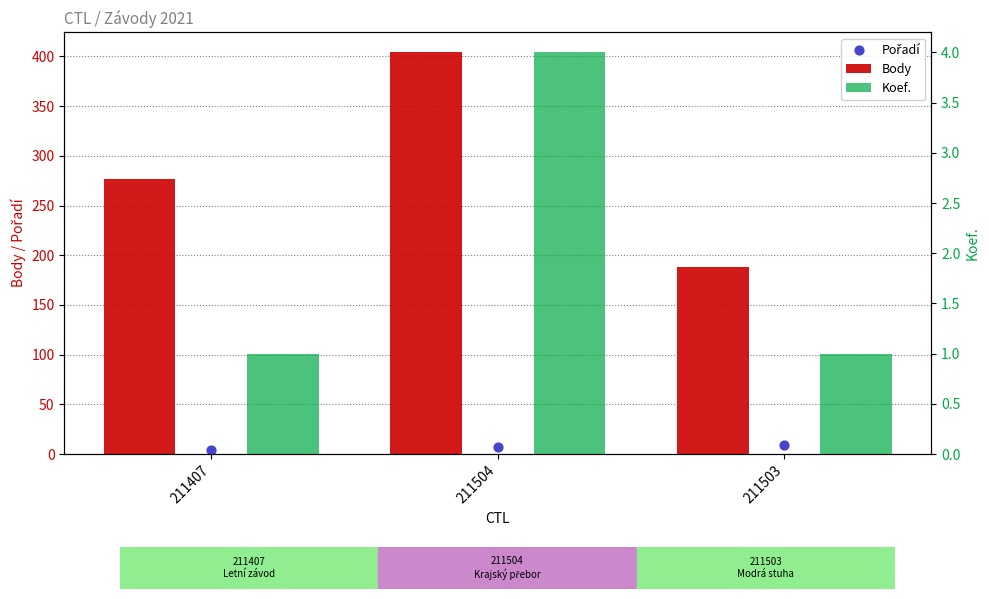

What are all the series names shown in the legend?

Body, Pořadí, Koef.